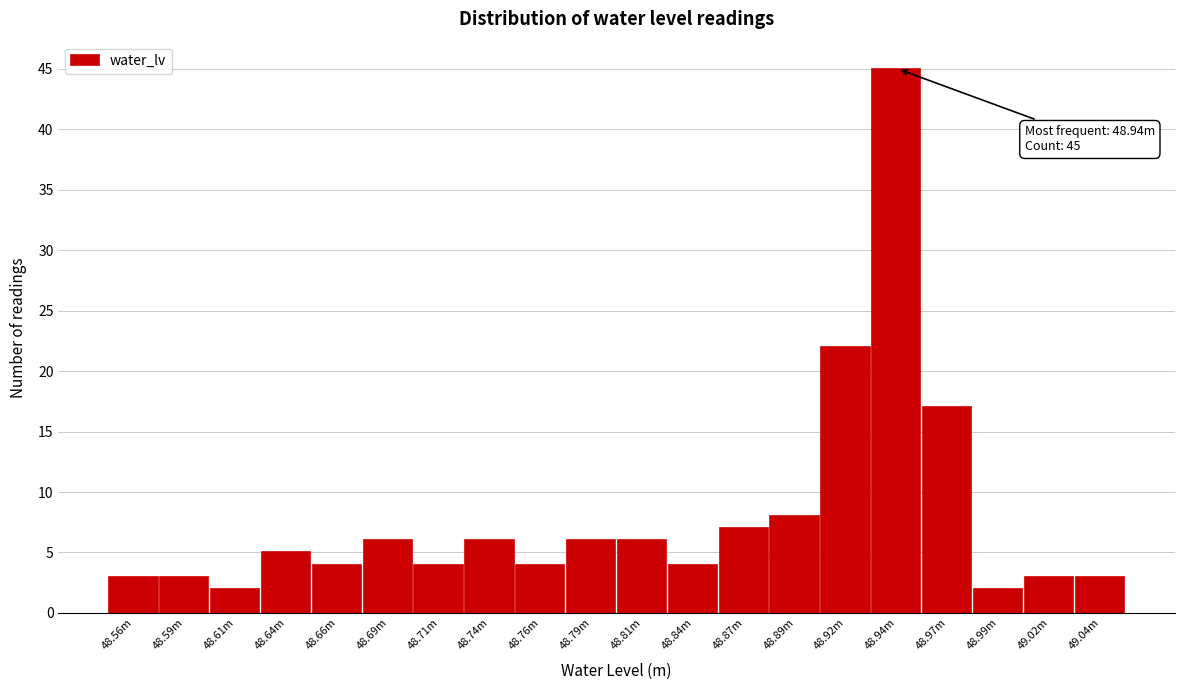

Reading left to right, list all the values displayed in this chart.

48.56m=3	48.59m=3	48.61m=2	48.64m=5	48.66m=4	48.69m=6	48.71m=4	48.74m=6	48.76m=4	48.79m=6	48.81m=6	48.84m=4	48.87m=7	48.89m=8	48.92m=22	48.94m=45	48.97m=17	48.99m=2	49.02m=3	49.04m=3